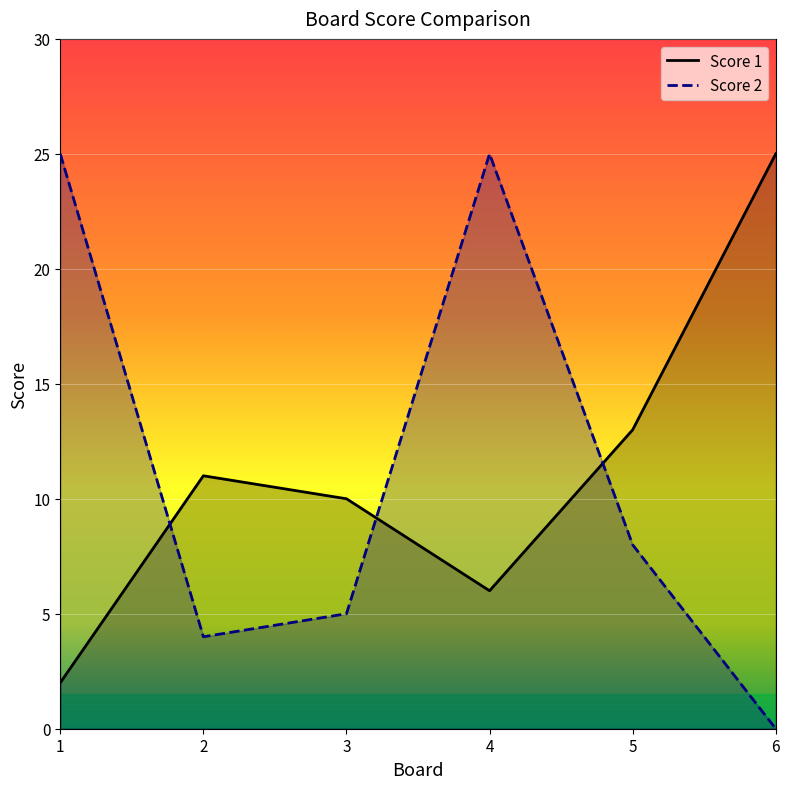

In Score 1, how many points are lower than both neighbors (excluding endpoints)?

1